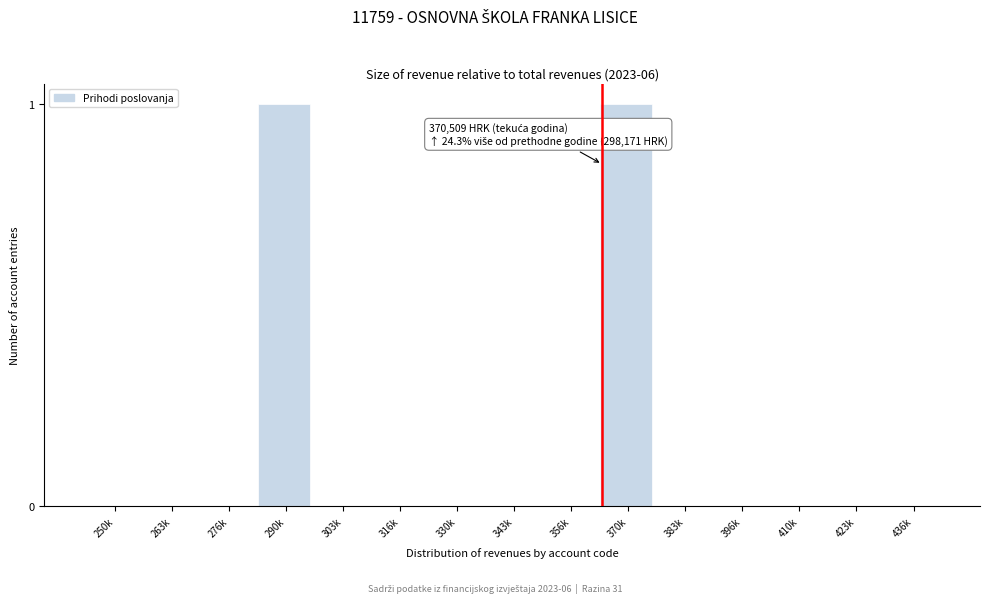

Reading left to right, transcribe all the data shown in this chart.

250k=0	263k=0	276k=0	290k=1	303k=0	316k=0	330k=0	343k=0	356k=0	370k=1	383k=0	396k=0	410k=0	423k=0	436k=0